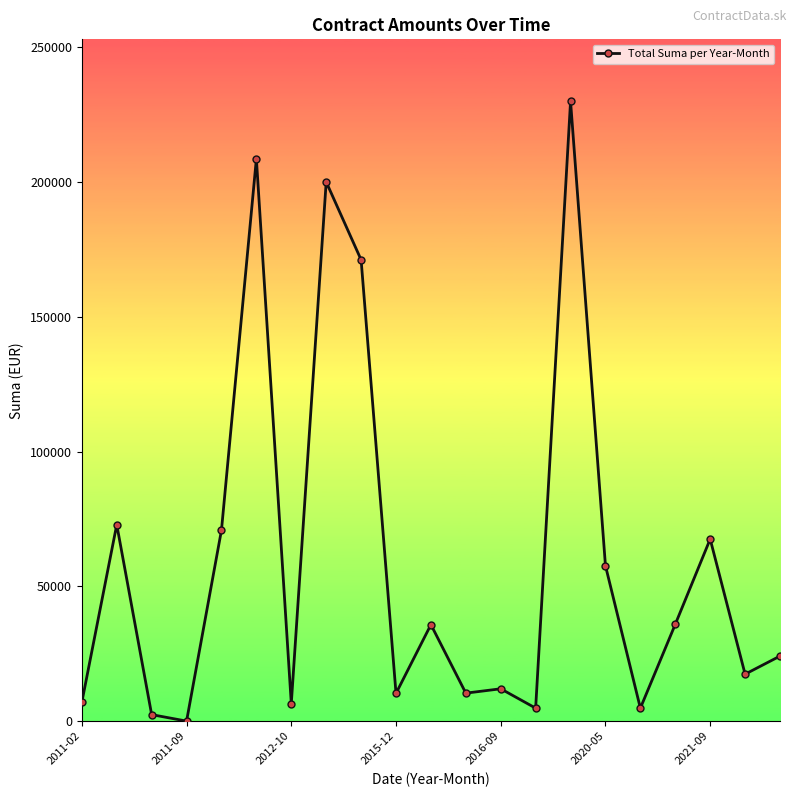

How many values are below 24129?

10